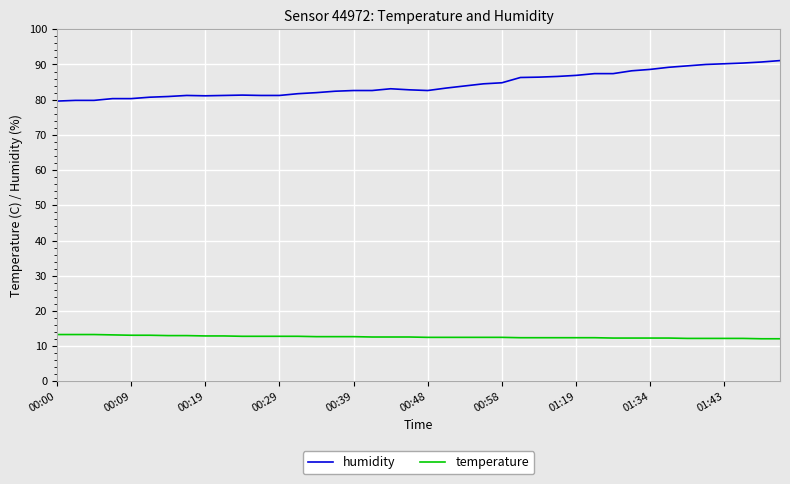

What is the greatest value displayed?

91.1